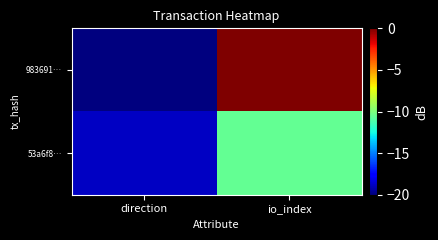

Which series changed the most between direction and io_index?

983691…